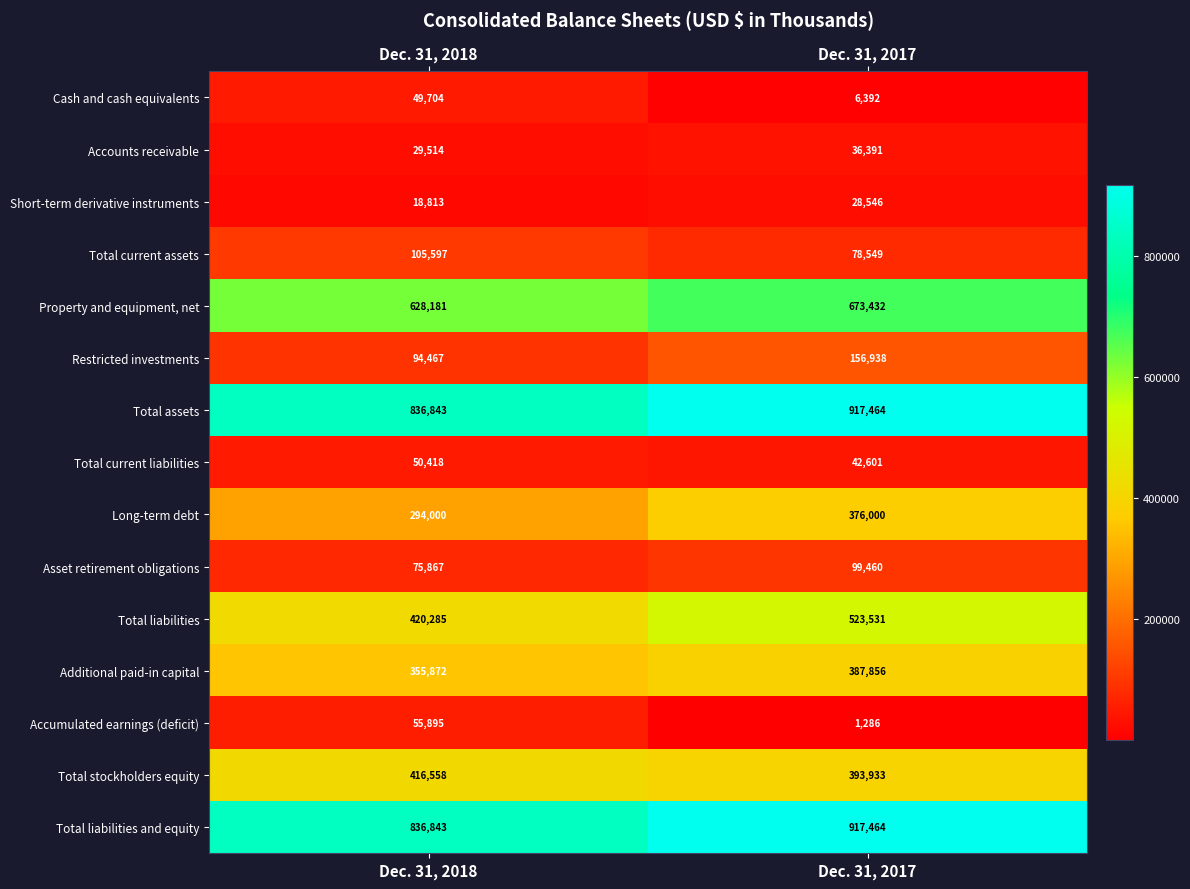

Reading left to right, what are all the values shown in this chart?

Cash and cash equivalents: 49704	6392
Accounts receivable: 29514	36391
Short-term derivative instruments: 18813	28546
Total current assets: 105597	78549
Property and equipment, net: 628181	673432
Restricted investments: 94467	156938
Total assets: 836843	917464
Total current liabilities: 50418	42601
Long-term debt: 294000	376000
Asset retirement obligations: 75867	99460
Total liabilities: 420285	523531
Additional paid-in capital: 355872	387856
Accumulated earnings (deficit): 55895	1286
Total stockholders equity: 416558	393933
Total liabilities and equity: 836843	917464